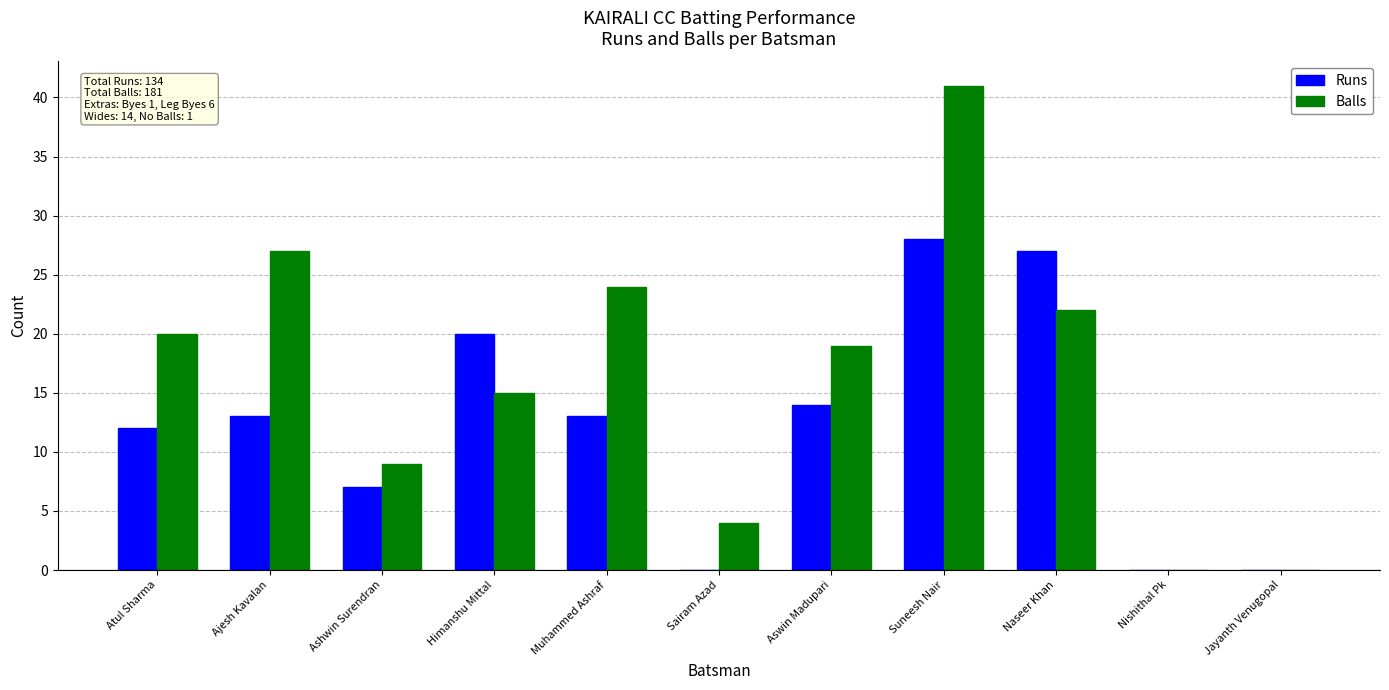

What value does the Runs series have at Suneesh Nair?

28